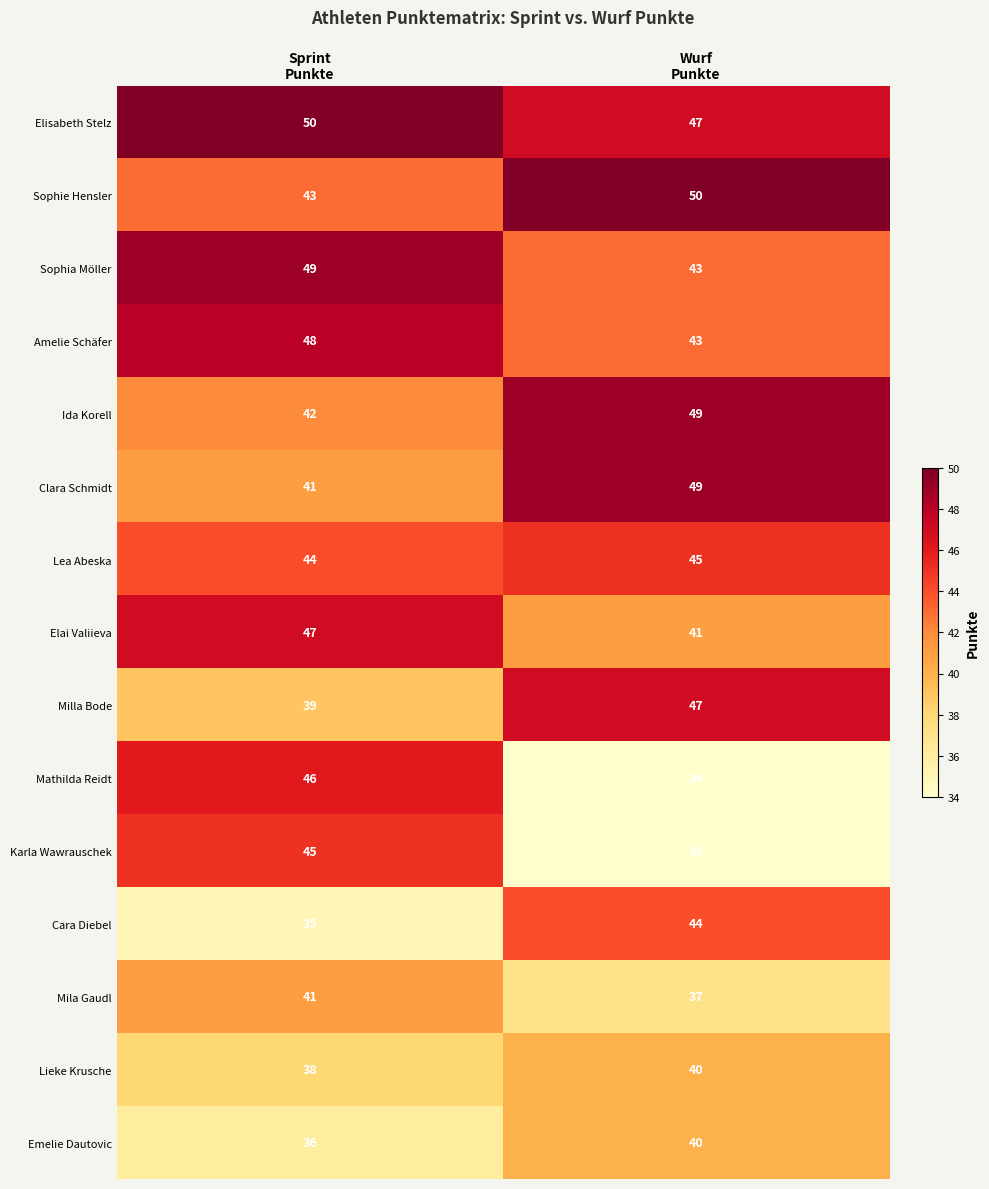

Which series has the largest total across all categories?

Elisabeth Stelz